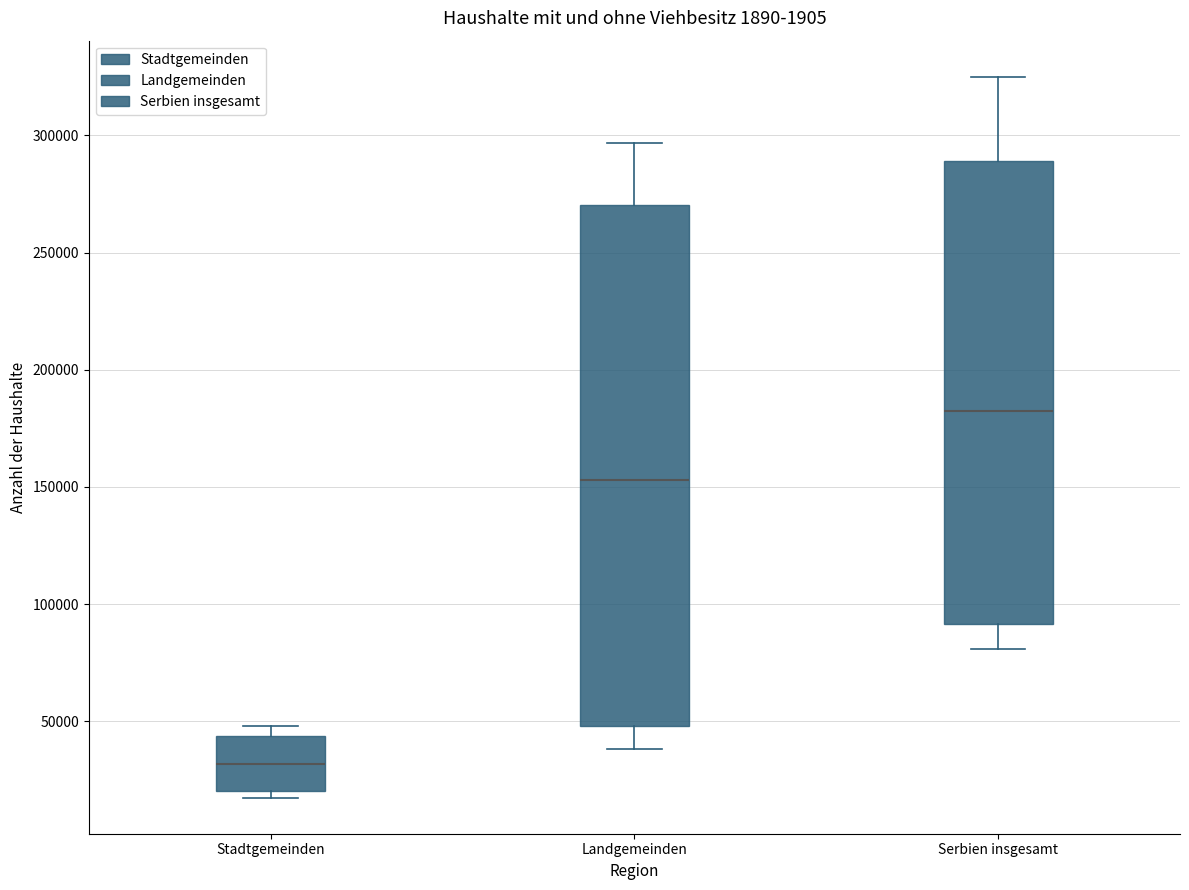

Where does the upper whisker of the box for Serbien insgesamt end on the y-axis? The values are not printed on the chart, so give them approximately, as read against the axis.

325000